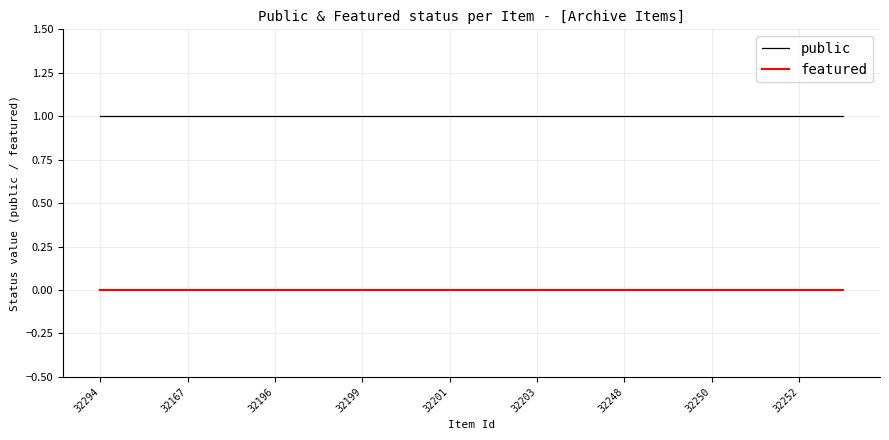

How many distinct data groups are displayed?

2